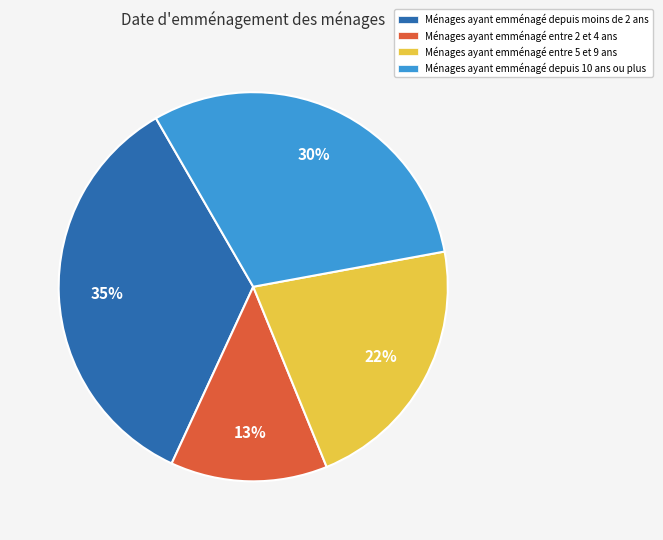

How many segments does this pie chart have?

4